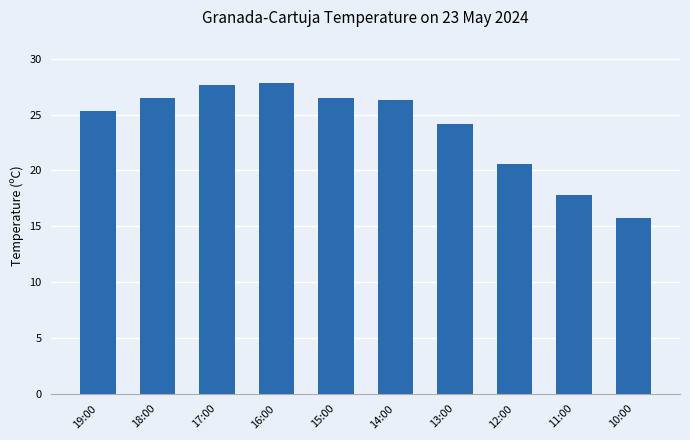

The chart shows a value of 17.8 at 11:00. True or false?

True